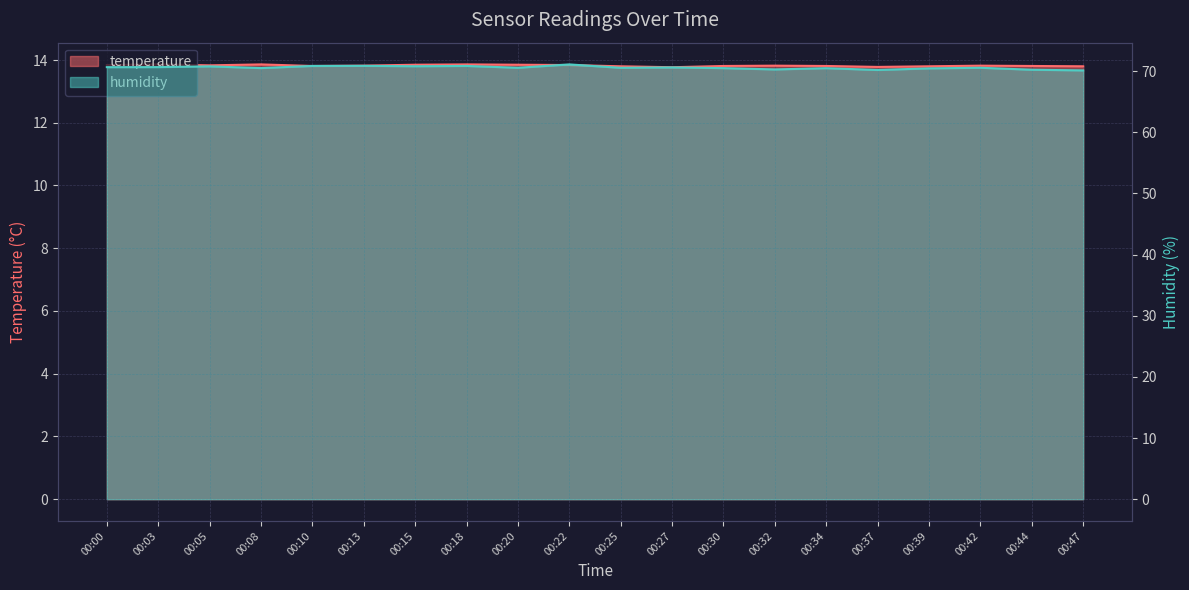

Which series has the widest spread of values?

humidity